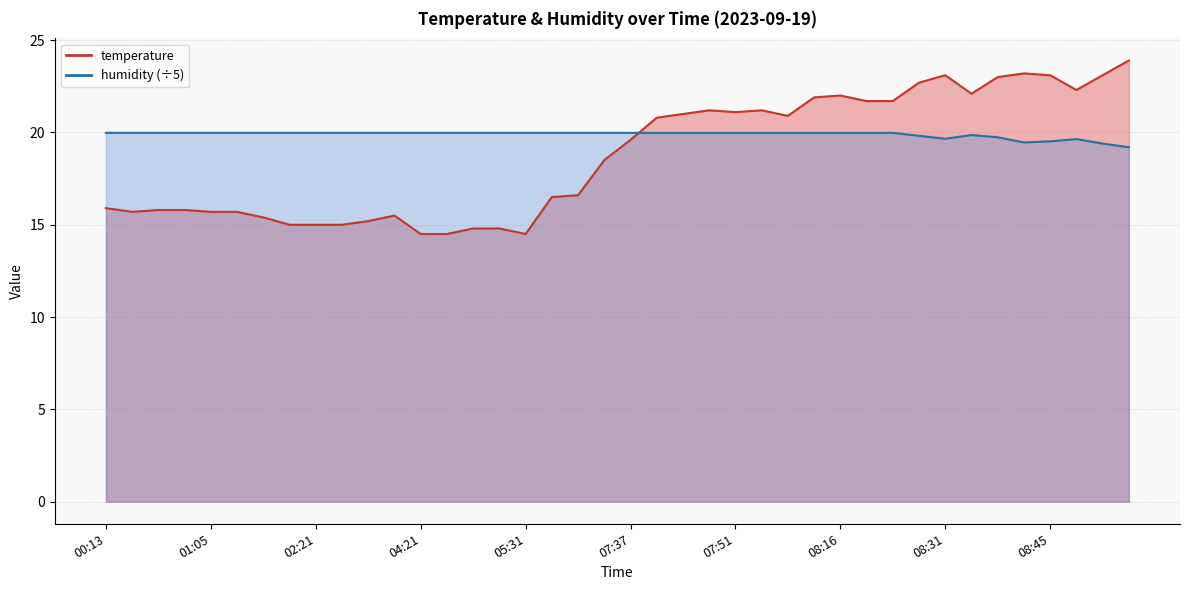

Which has a higher value, 02:21 or 00:33?

00:33